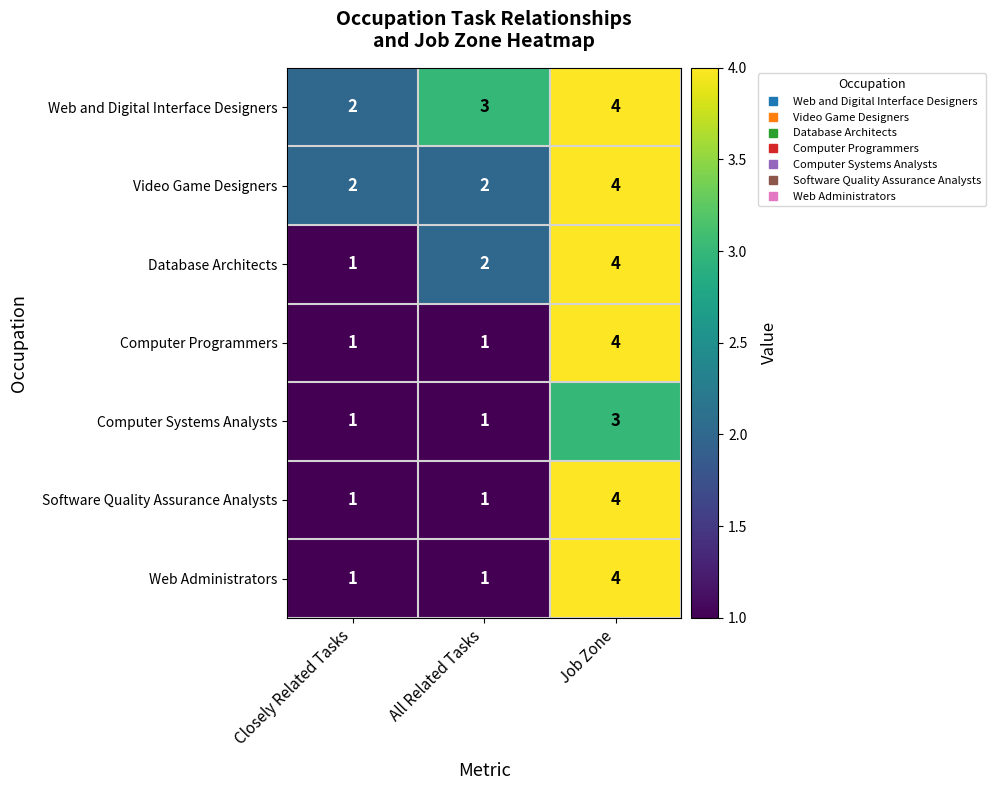

What is the total value across all series at Job Zone?

27